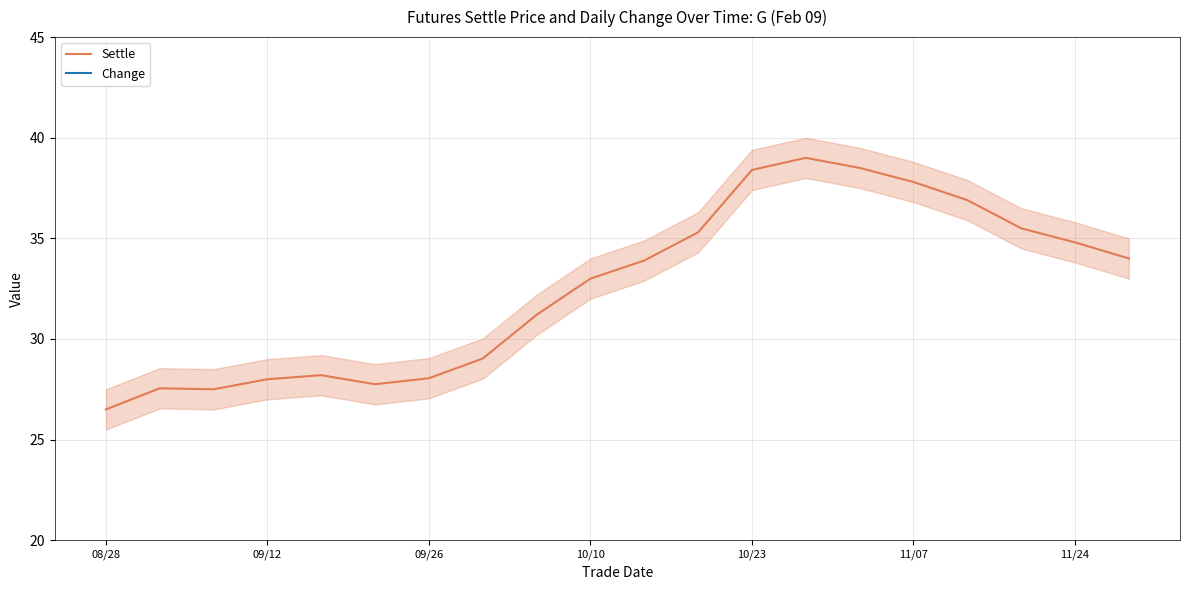

True or false: Settle has a value of 15.3 at 11/07.

False